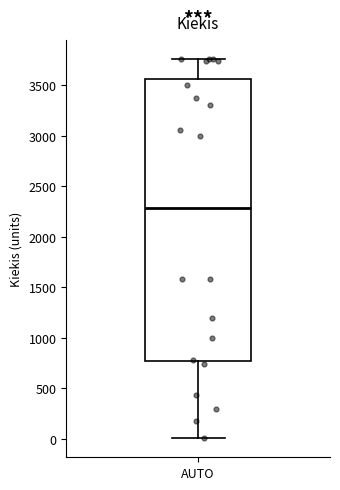

Transcribe this box plot: give where the median line is, the range the box spans, and where the two whiskers end, as read against the y-axis. The values are not printed on the chart, so give them approximately, as read against the axis.

median 2300, box 750 to 3550, whiskers 0 to 3750